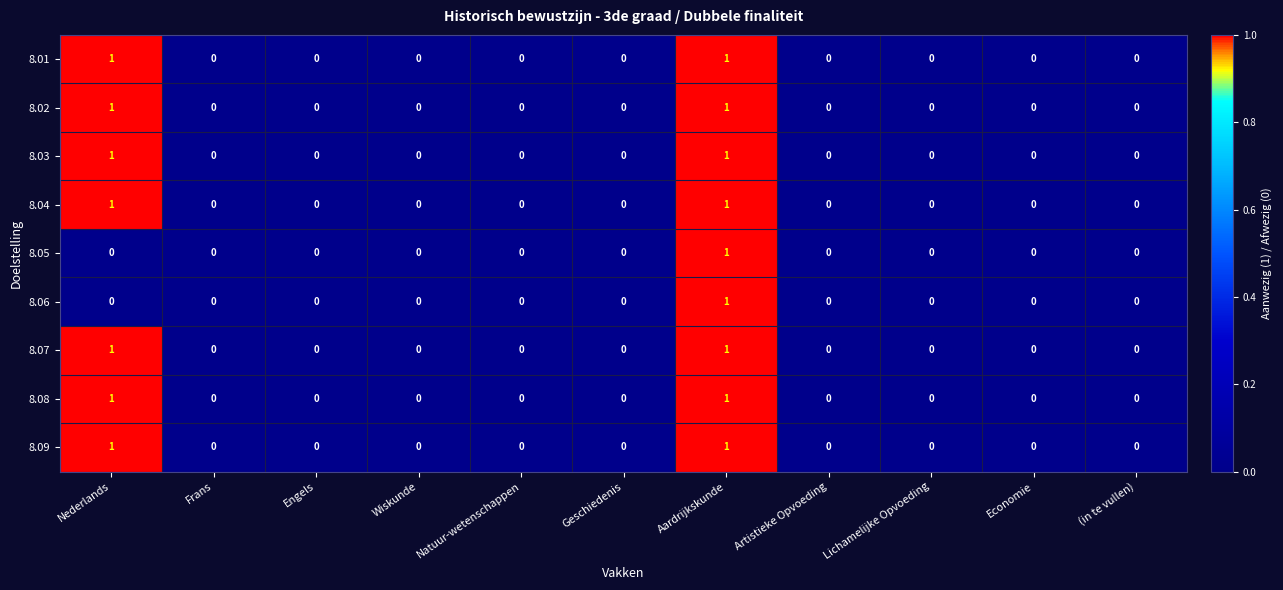

Count the 8.04 values in the range 0 to 1.

11